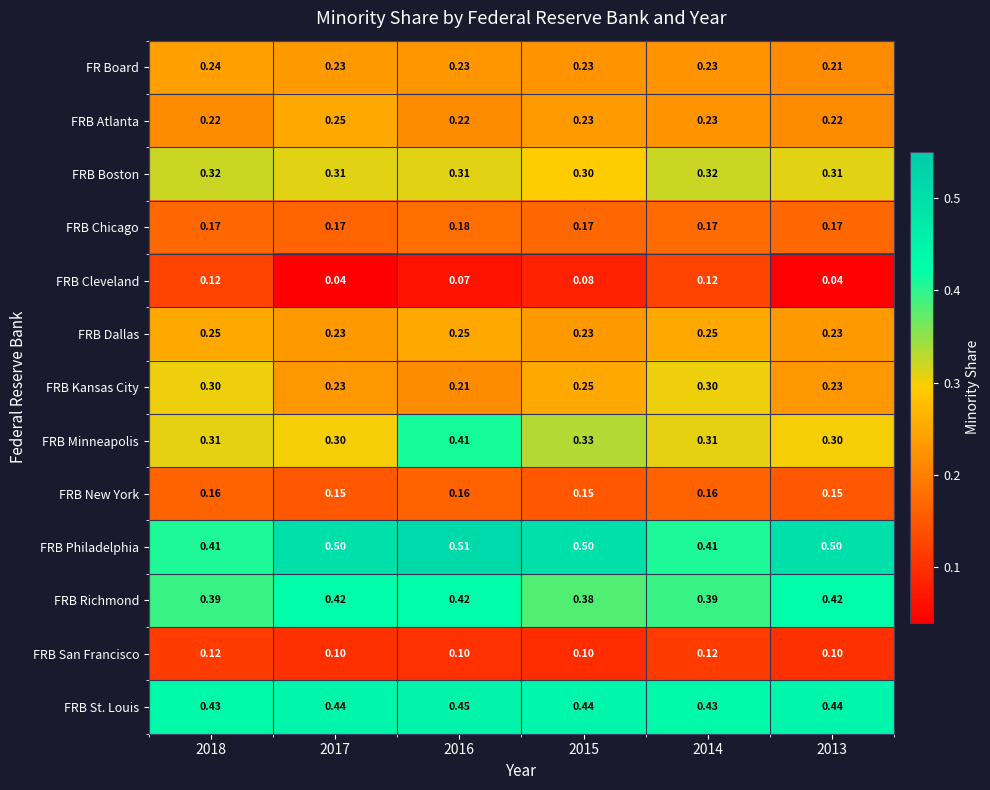

Is the value of FRB Cleveland at 2017 greater than the value of FRB Kansas City at 2017?

No